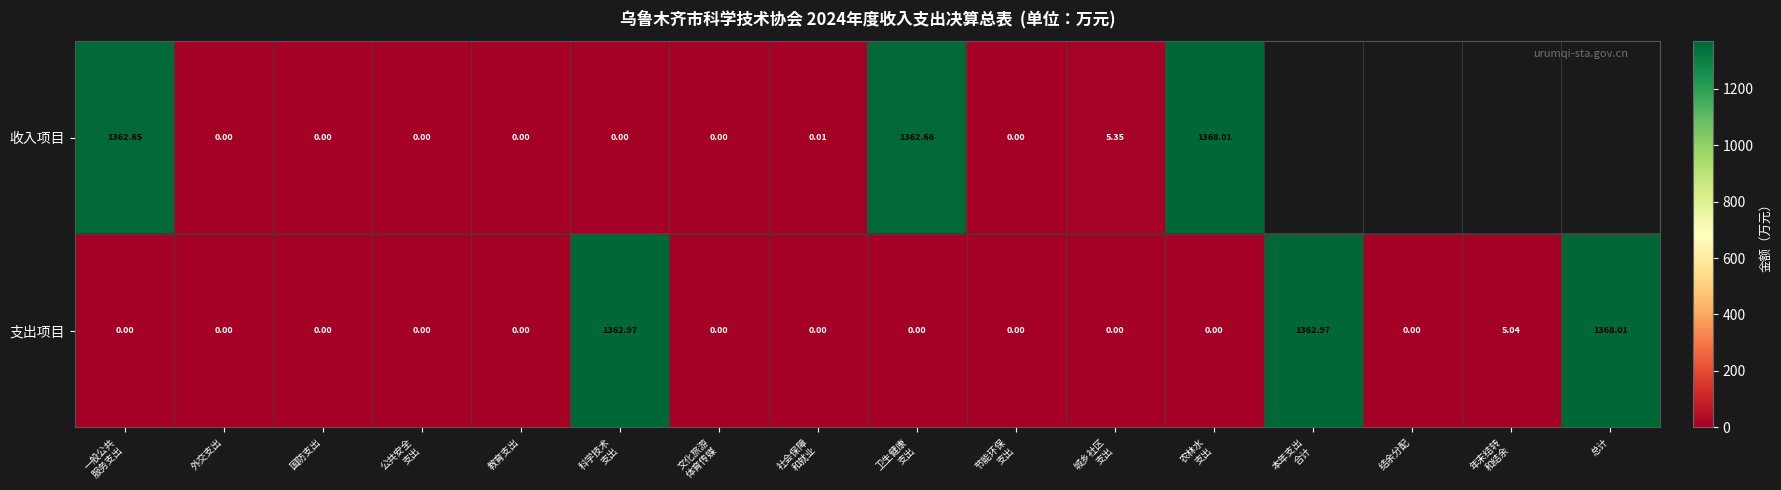

At which label does 支出项目 reach its peak?

总计